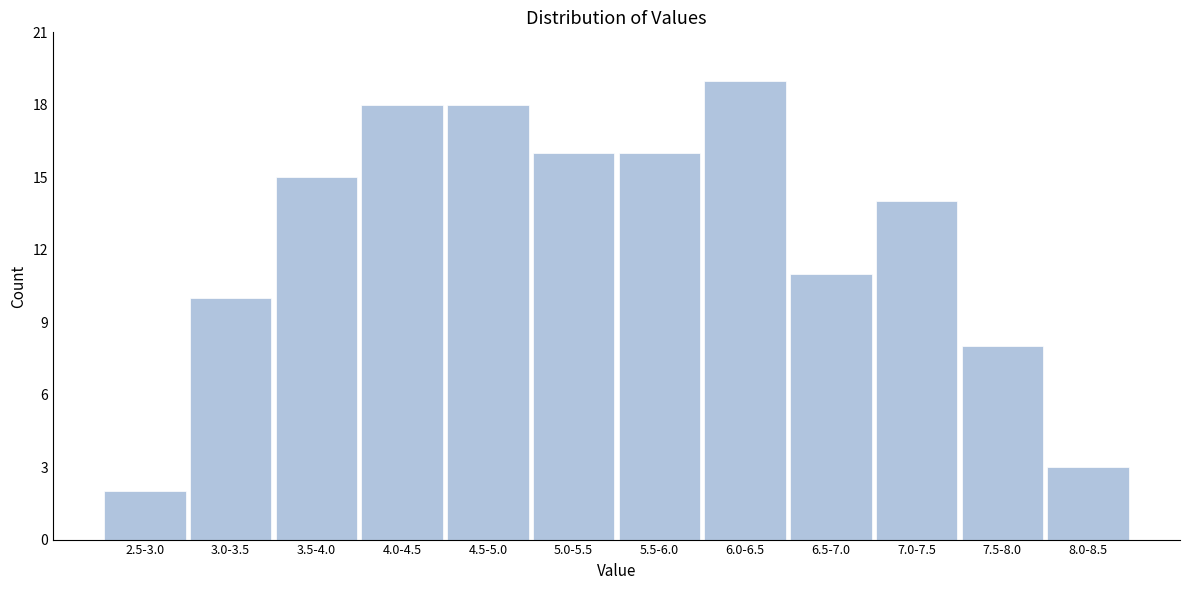

Reading left to right, what are all the values shown in this chart?

2.5-3.0=2	3.0-3.5=10	3.5-4.0=15	4.0-4.5=18	4.5-5.0=18	5.0-5.5=16	5.5-6.0=16	6.0-6.5=19	6.5-7.0=11	7.0-7.5=14	7.5-8.0=8	8.0-8.5=3